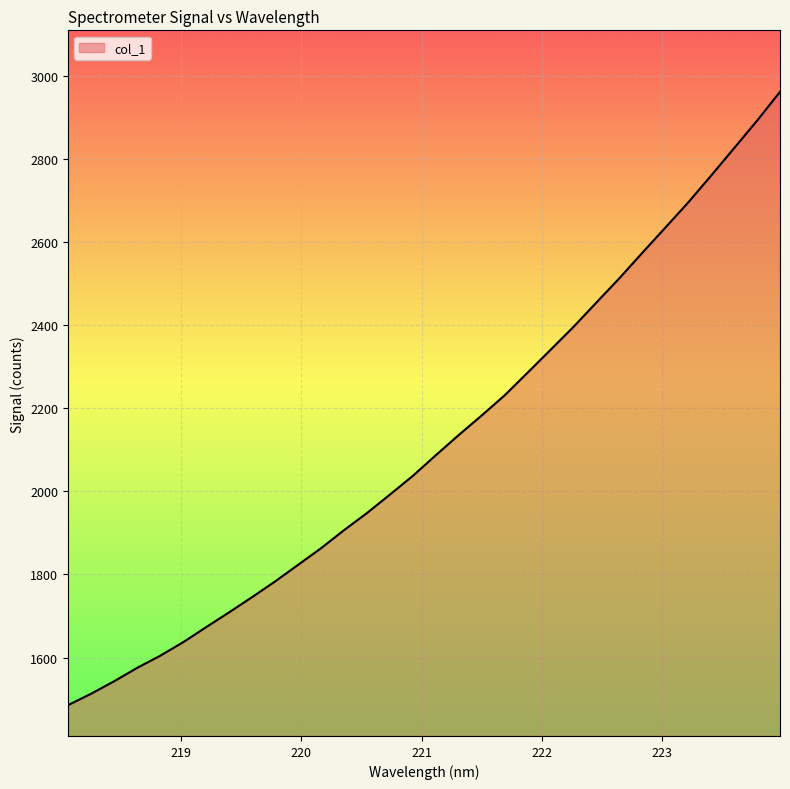

What is the sum of all values?

67802.1